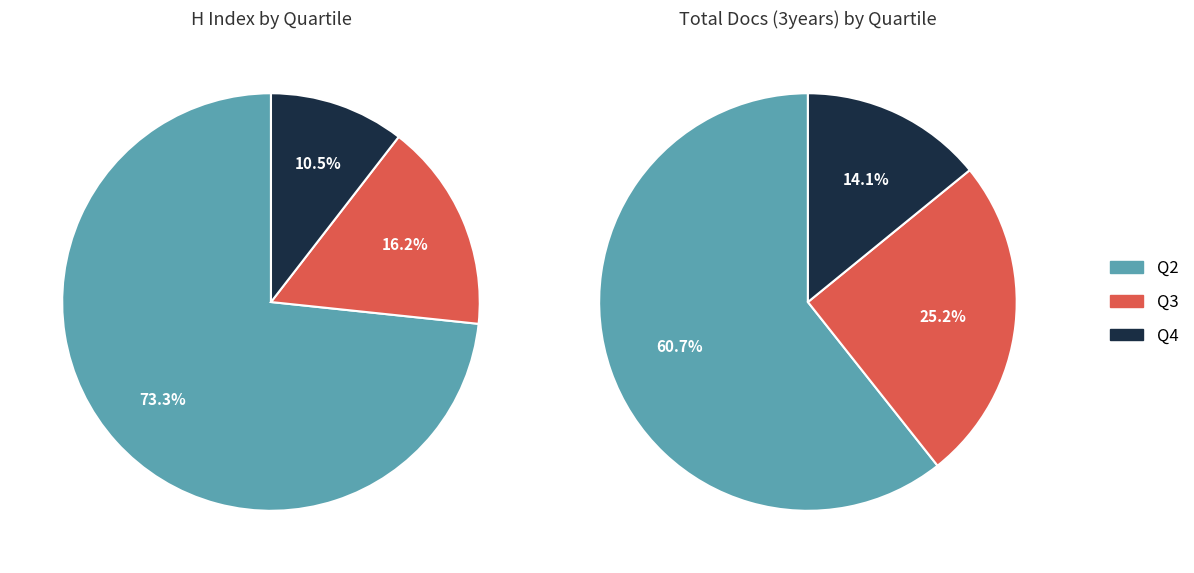

To the nearest percent, what is the average slice percentage?

33%